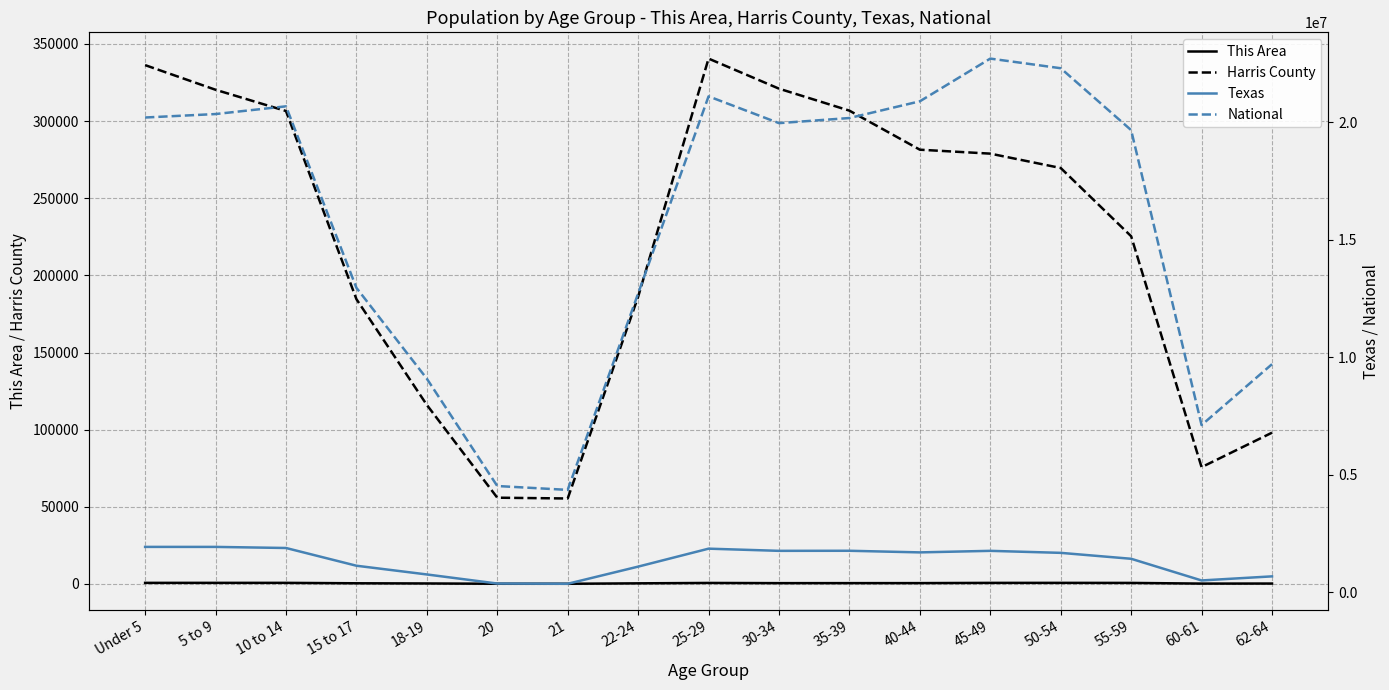

True or false: Harris County and National intersect in this chart.

False